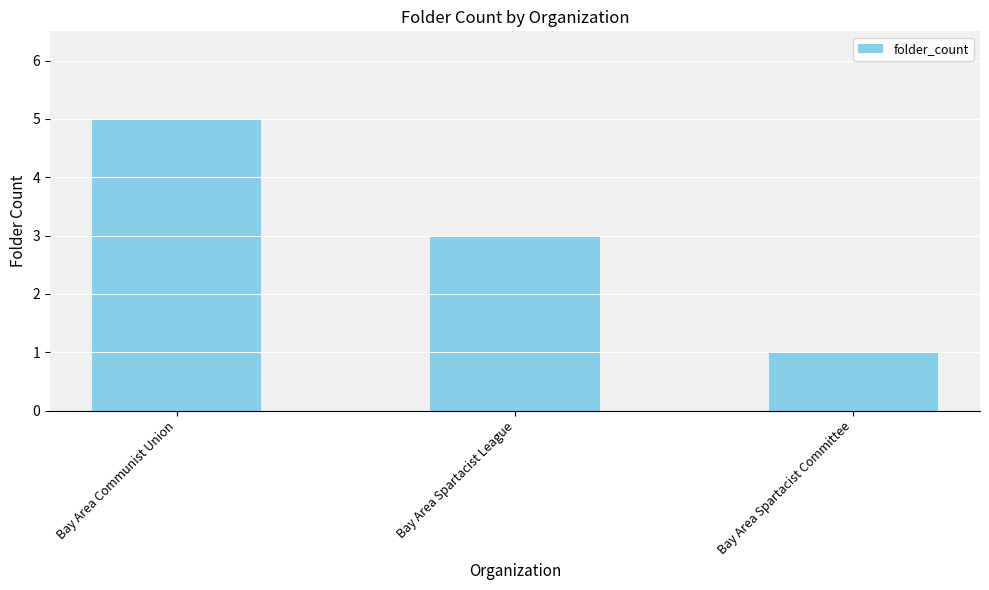

What is the sum of all values?

9